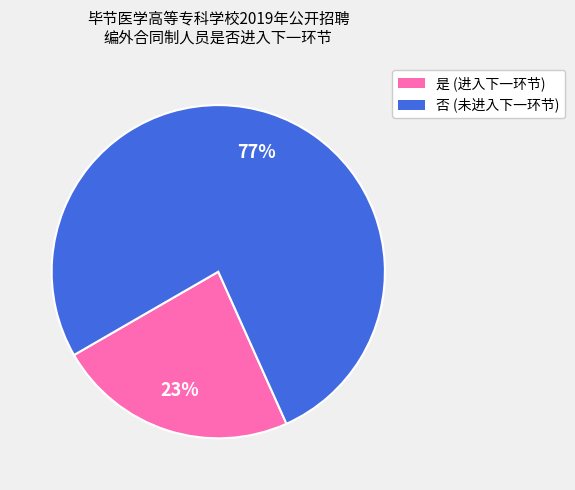

What is the majority slice?

否